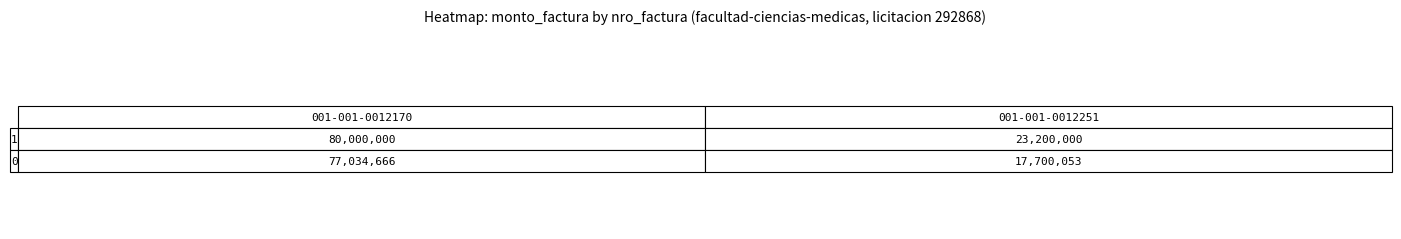

The value of Row0 at 1 is 10584158. True or false?

False